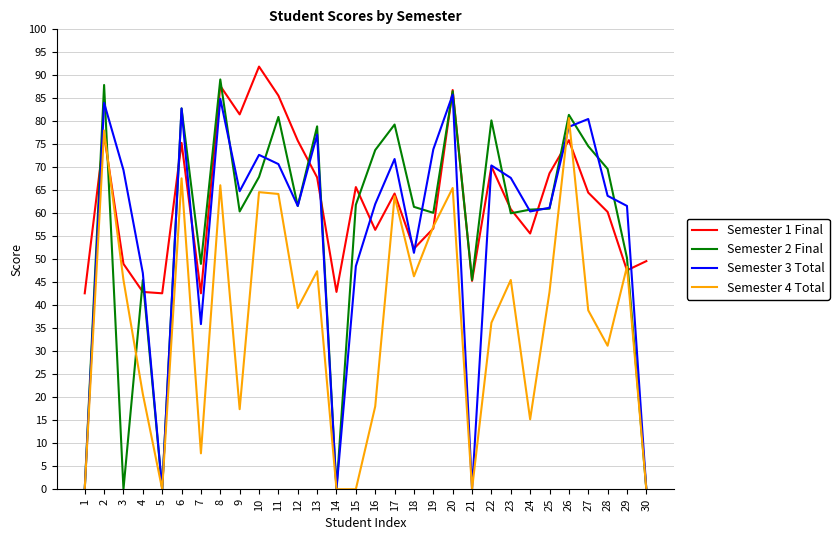

What is the sum of the Semester 1 Final values at 21 and 16?

101.7